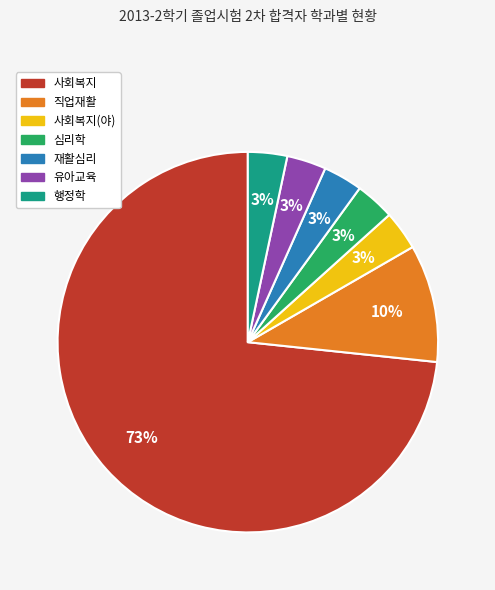

Is there a majority slice in this chart?

Yes